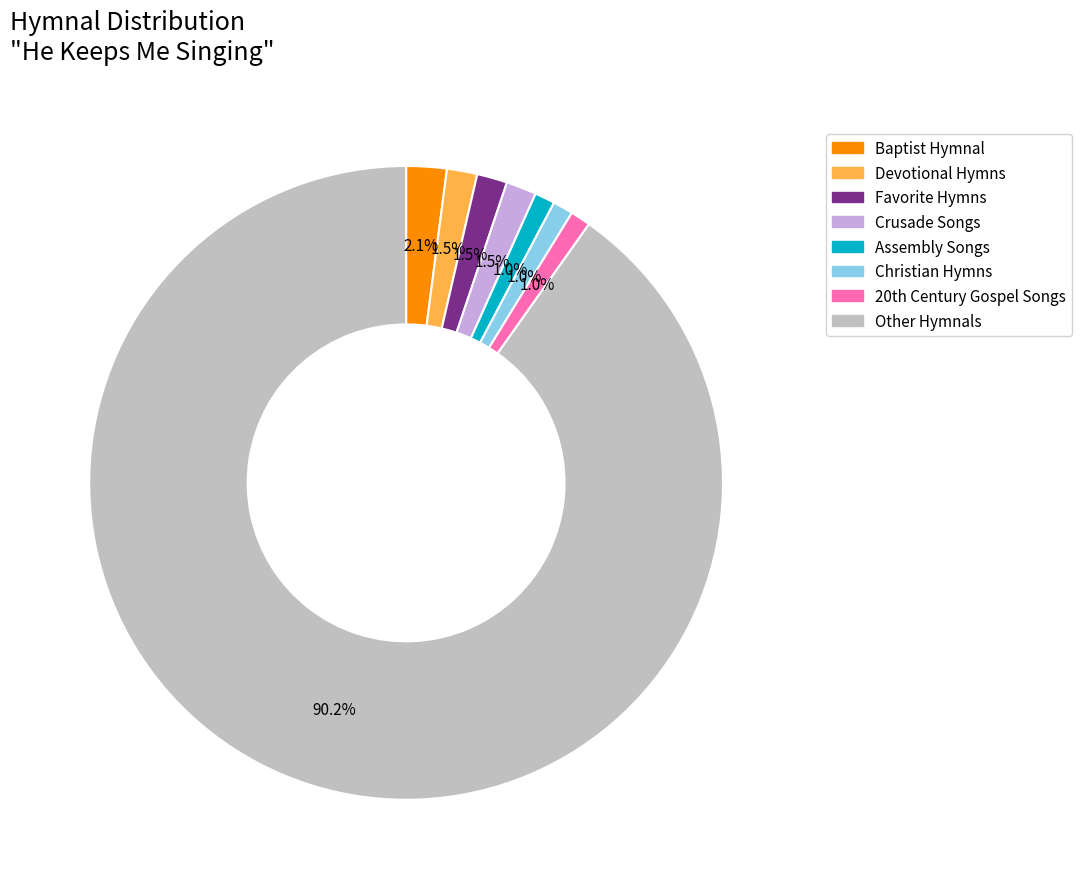

Is there any slice that represents more than half of the pie?

Yes